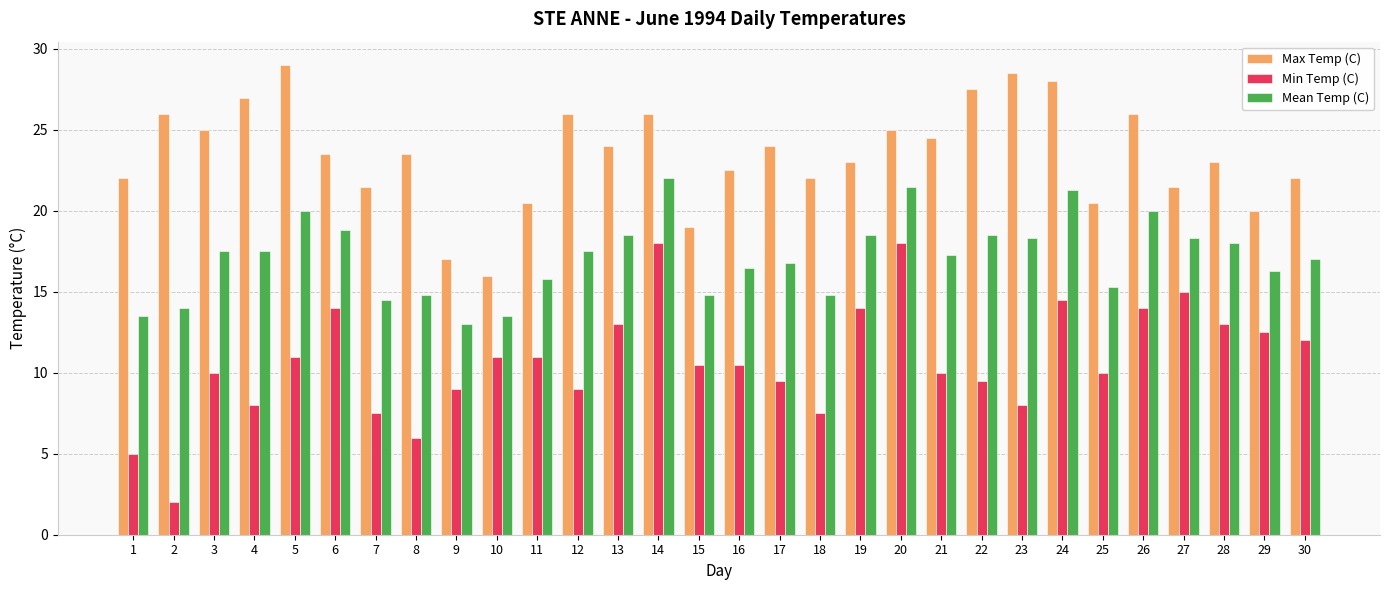

Is the value of Min Temp (C) at 5 greater than the value of Max Temp (C) at 26?

No